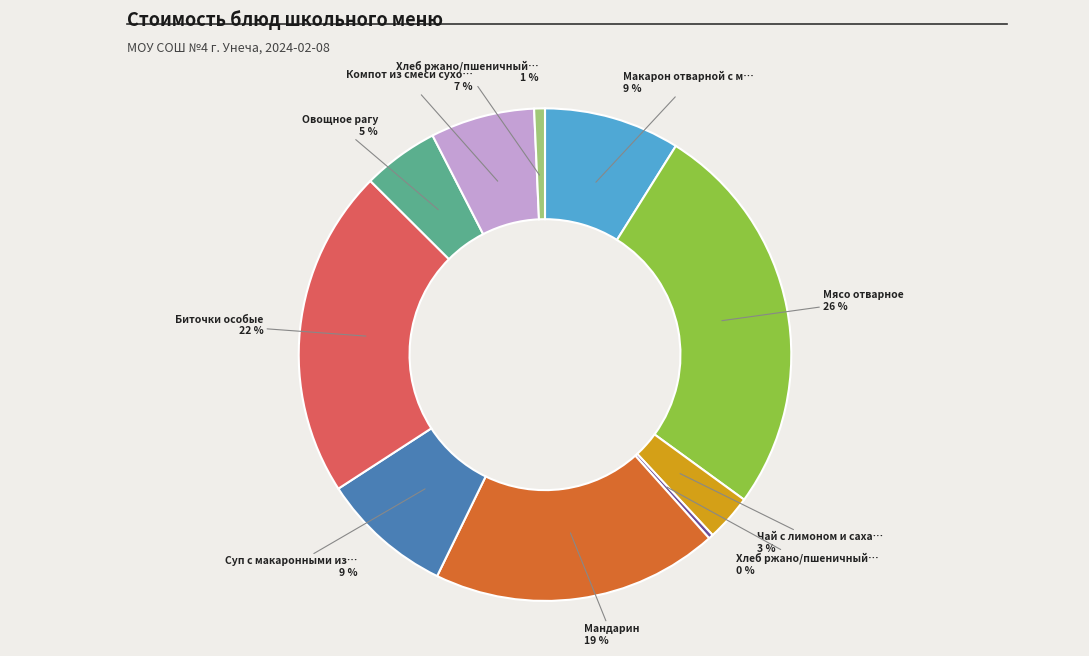

To the nearest percent, what is the average slice percentage?

10%